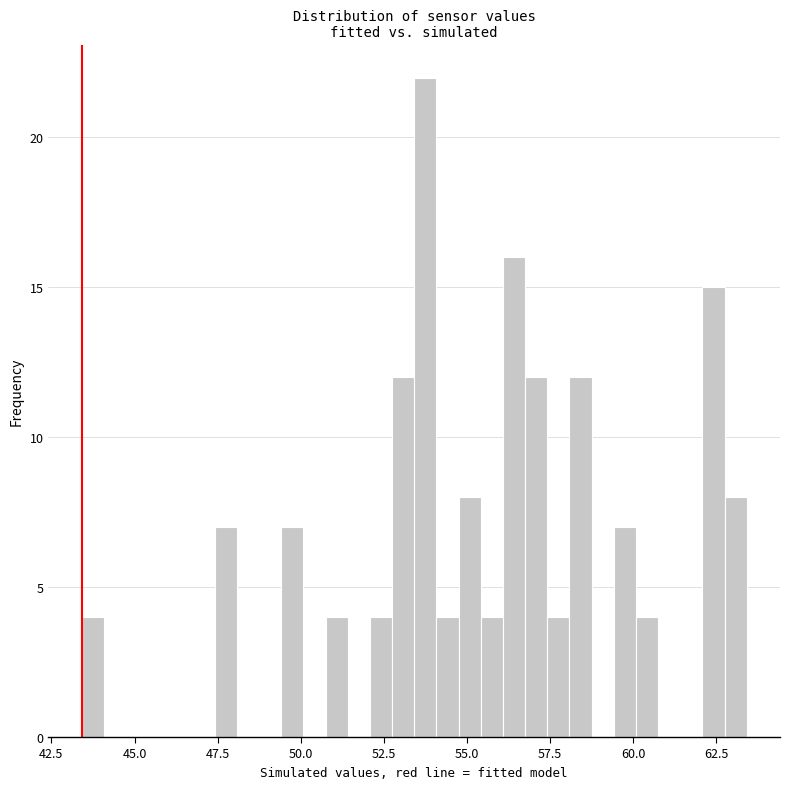

Read against the x-axis, roughly where is the centre of the tallest bar?

53.5